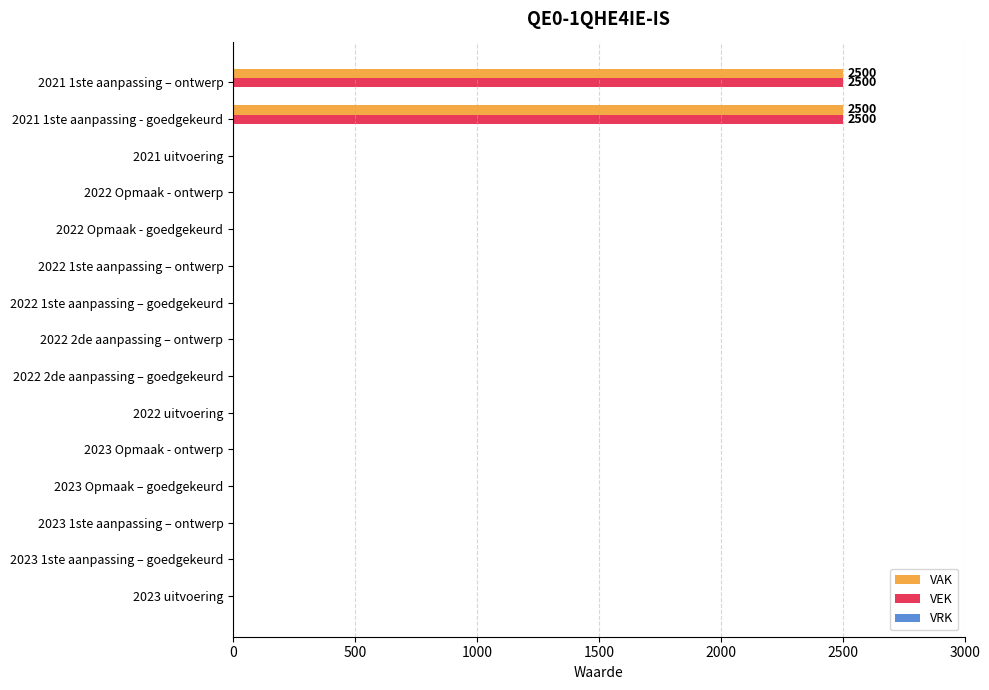

What is the sum of all VEK values?

5000